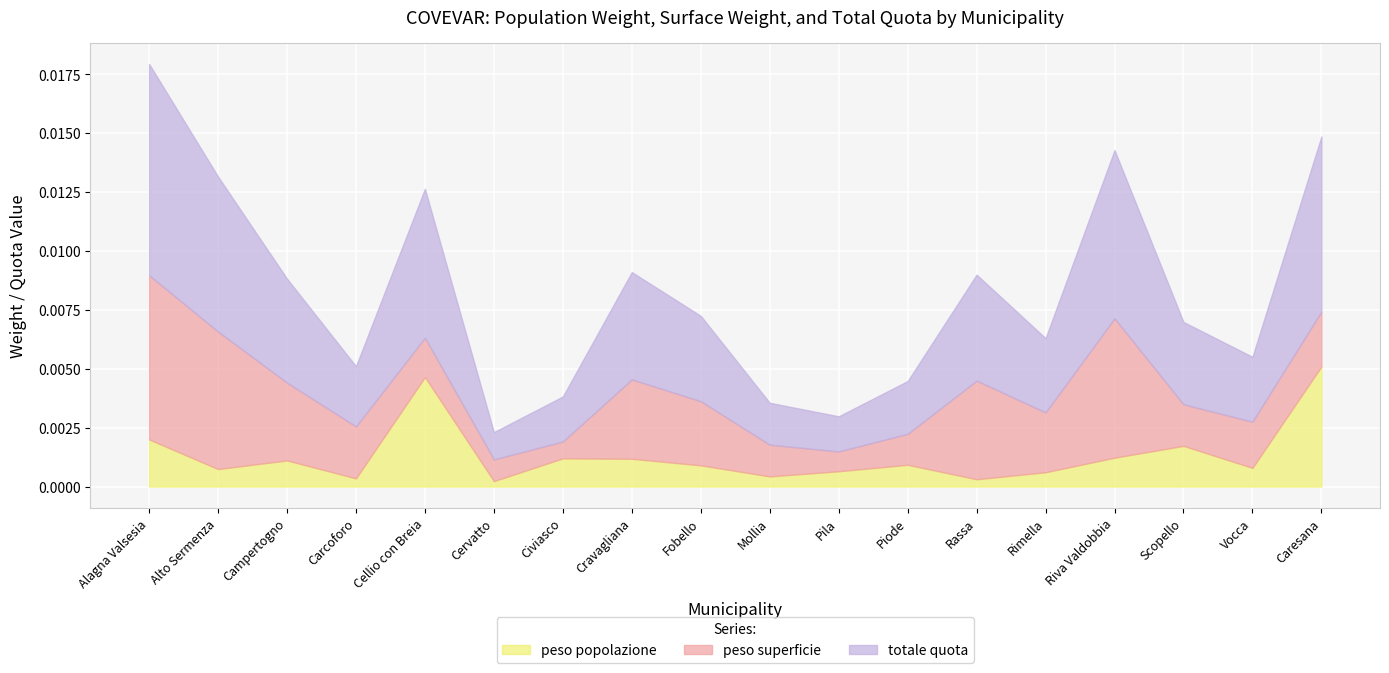

True or false: peso popolazione and totale quota intersect in this chart.

False